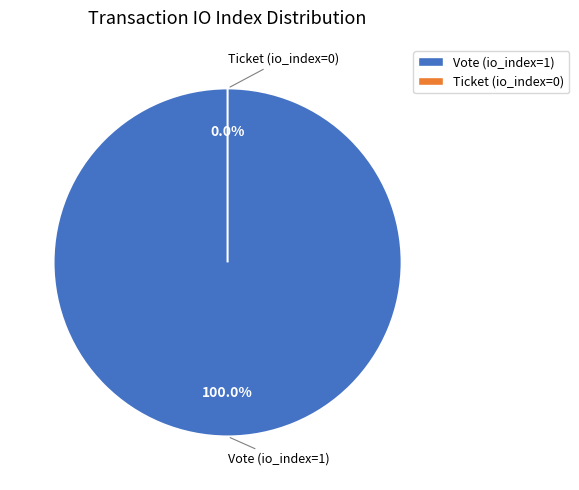

Rank the categories by value from lowest to highest.

Ticket (io_index=0), Vote (io_index=1)